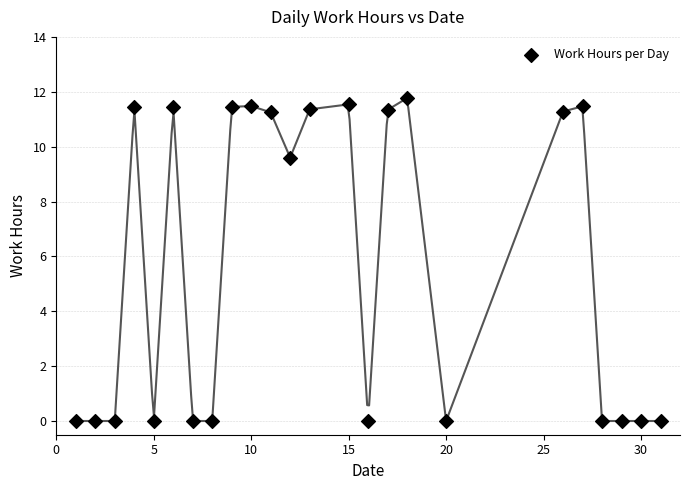

What Y value in the scatter plot is closest to 5?

9.6